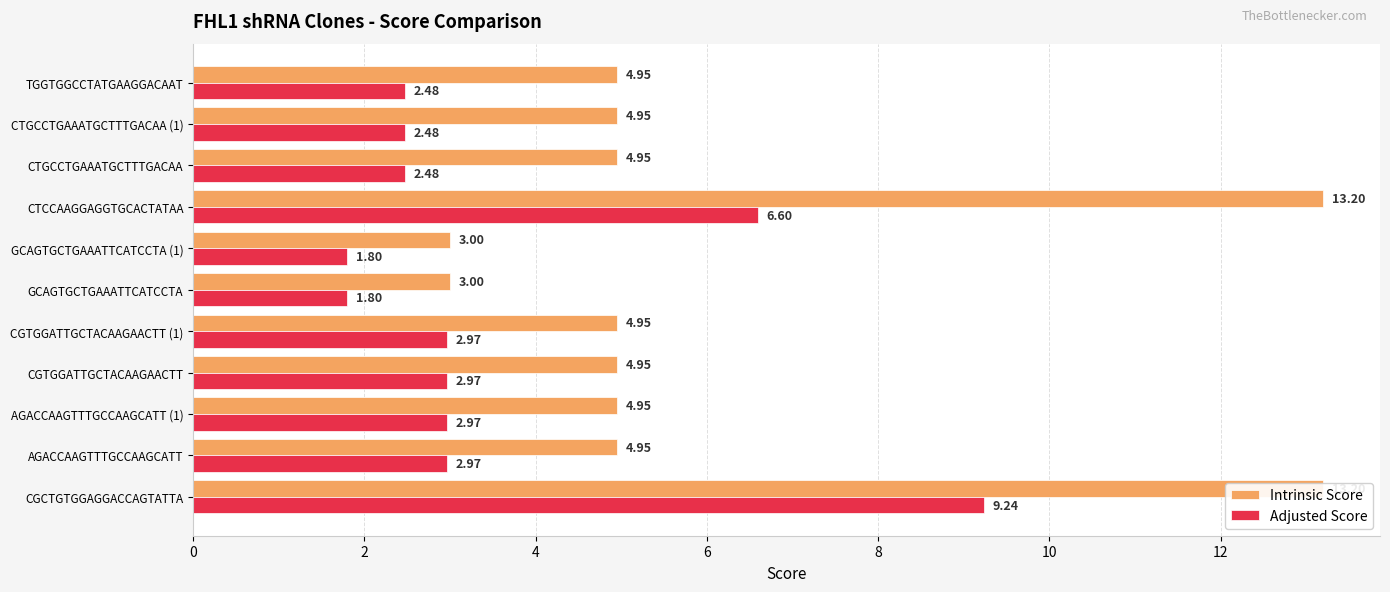

Between GCAGTGCTGAAATTCATCCTA (1) and CTCCAAGGAGGTGCACTATAA, which is larger?

CTCCAAGGAGGTGCACTATAA